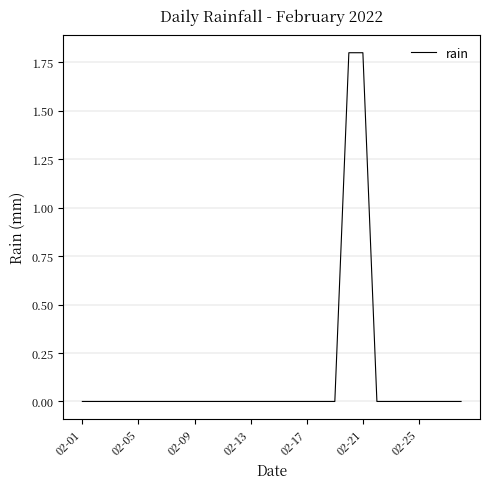

Is this an area chart (filled region under the line)?

No